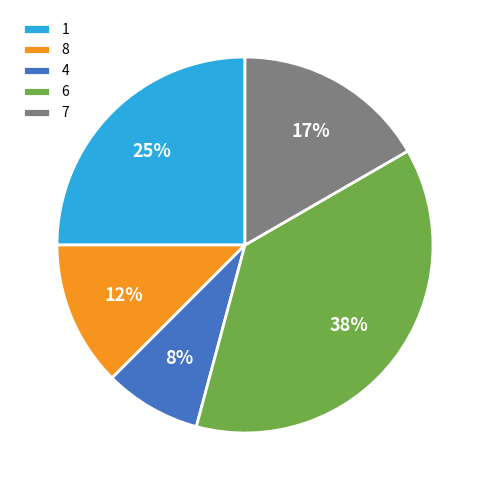

How many slices are in this pie chart?

5